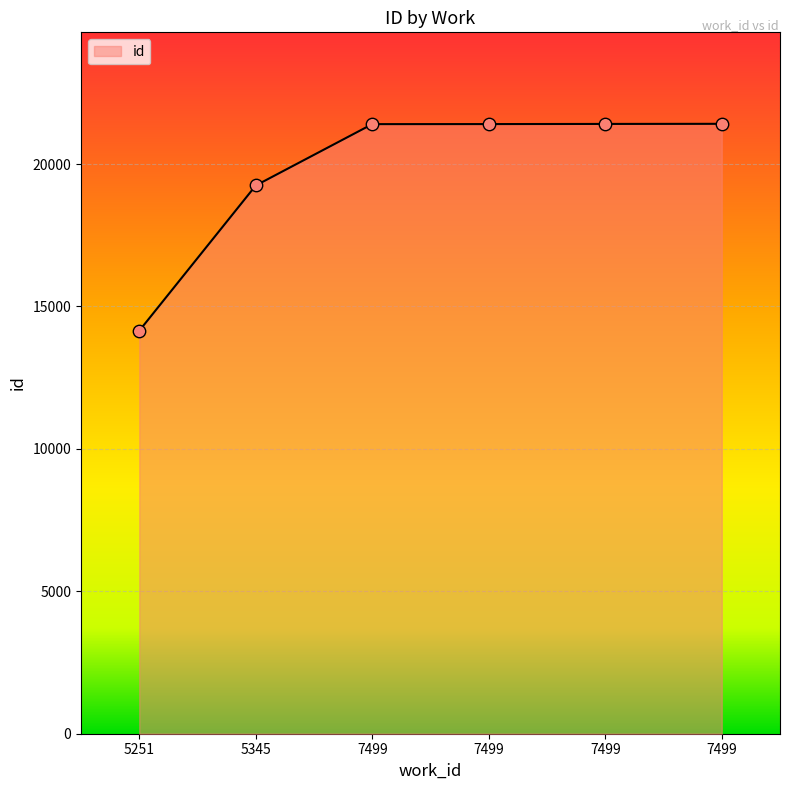

What is the change in value from 5345 to 7499?

+2161